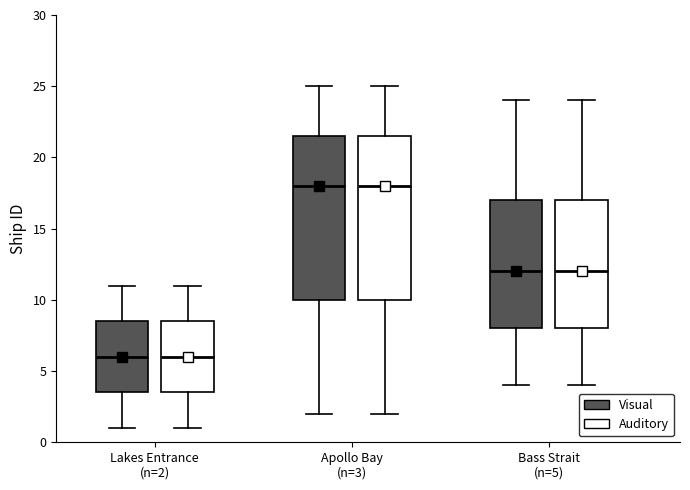

Reading left to right, read every box against the y-axis: the position of its median line, the range the box covers, and the ends of its whiskers. The values are not printed on the chart, so give them approximately, as read against the axis.

Lakes Entrance (n=2) (Visual): median 6.0, box 3.5 to 8.5, whiskers 1.0 to 11.0
Lakes Entrance (n=2) (Auditory): median 6.0, box 3.5 to 8.5, whiskers 1.0 to 11.0
Apollo Bay (n=3) (Visual): median 18.0, box 10.0 to 21.5, whiskers 2.0 to 25.0
Apollo Bay (n=3) (Auditory): median 18.0, box 10.0 to 21.5, whiskers 2.0 to 25.0
Bass Strait (n=5) (Visual): median 12.0, box 8.0 to 17.0, whiskers 4.0 to 24.0
Bass Strait (n=5) (Auditory): median 12.0, box 8.0 to 17.0, whiskers 4.0 to 24.0